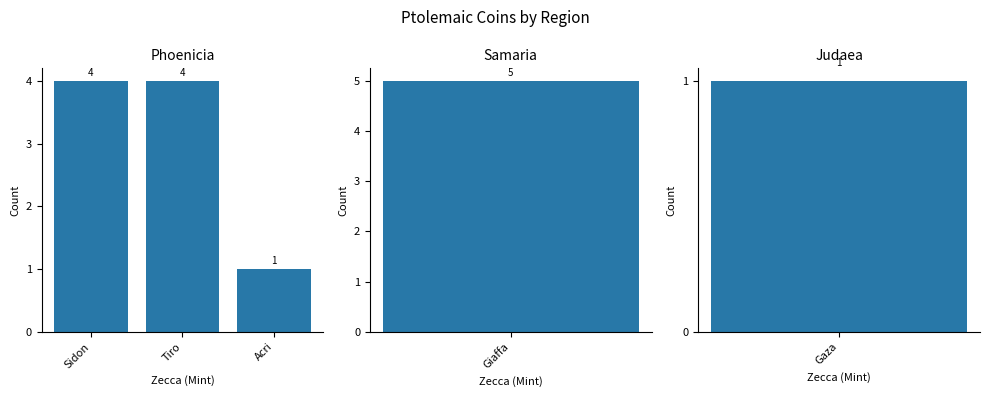

Between Acri and Sidon, which is larger?

Sidon